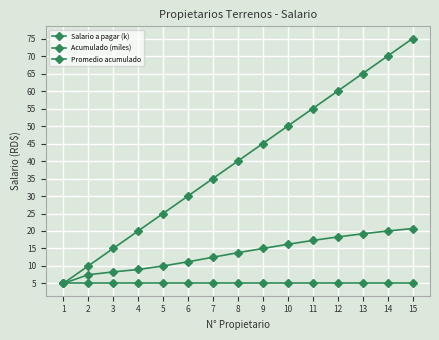

How many series are shown in this chart?

3